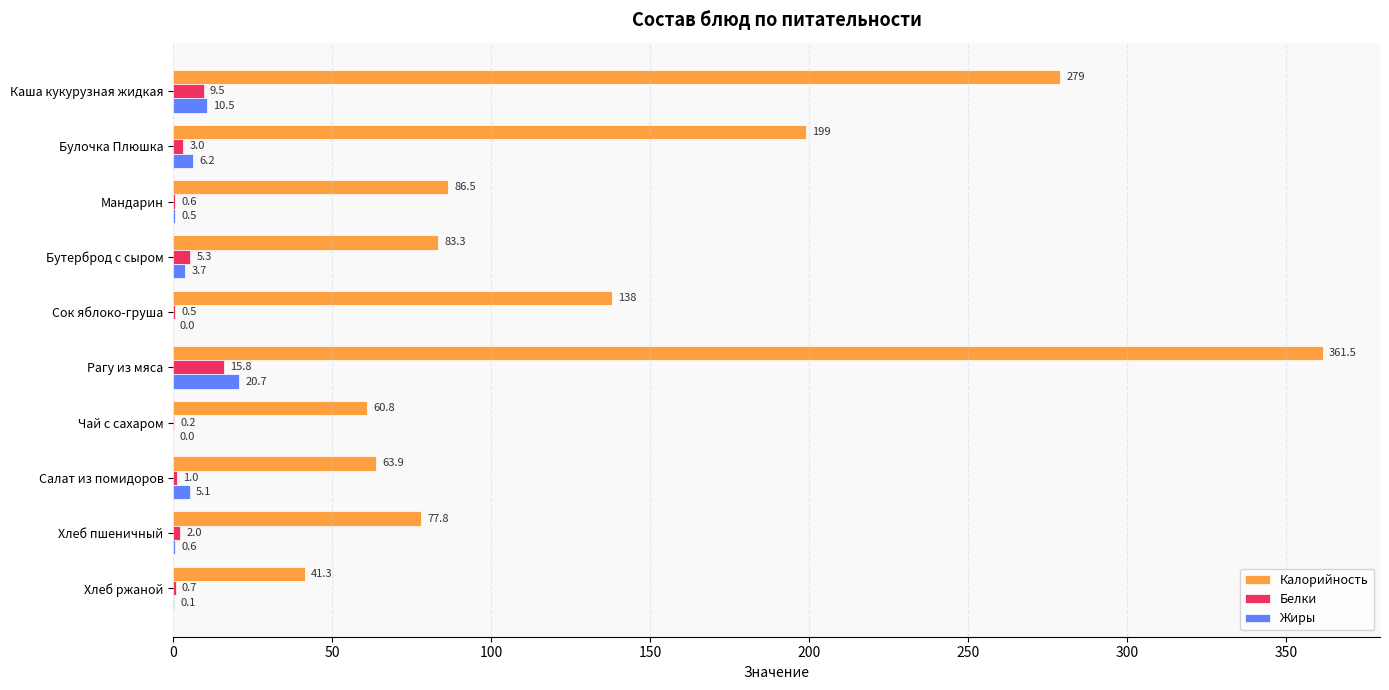

At which category is the sum across all series the highest?

Рагу из мяса